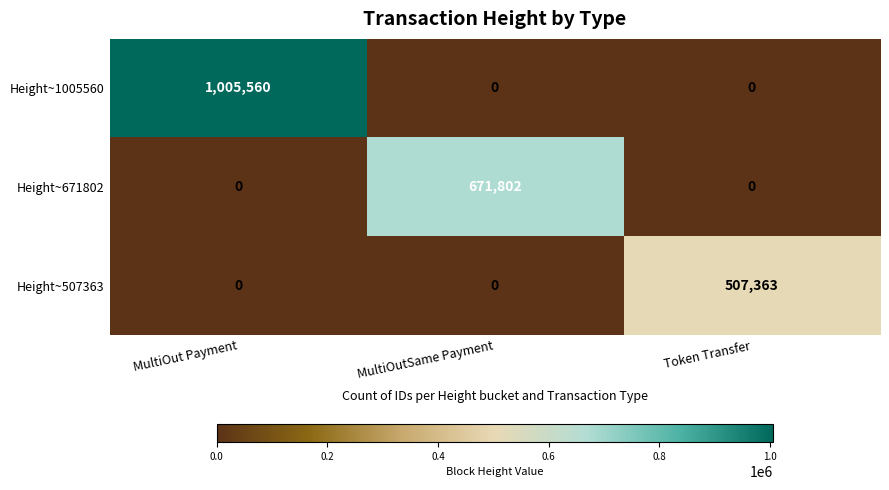

Rank the series by their maximum value, from highest to lowest.

Height~1005560, Height~671802, Height~507363